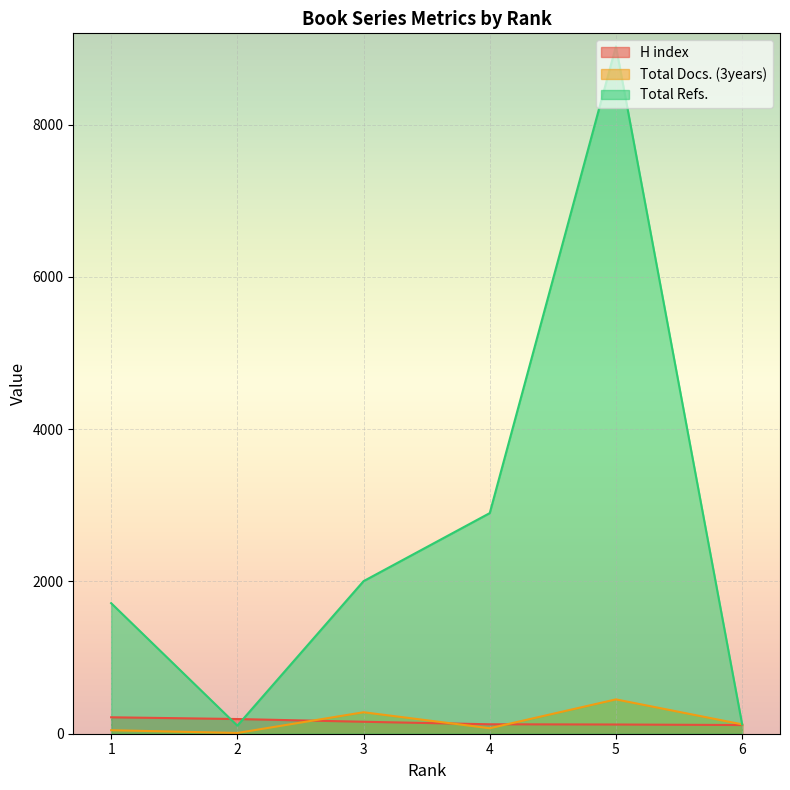

What is the difference between the second highest and minimum values in the H index series?

79